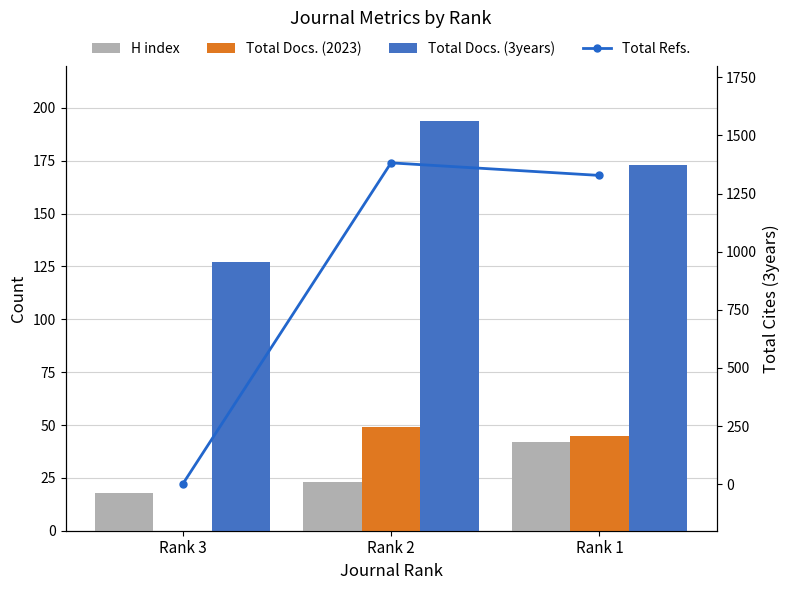

How many data points in H index are above 23?

1